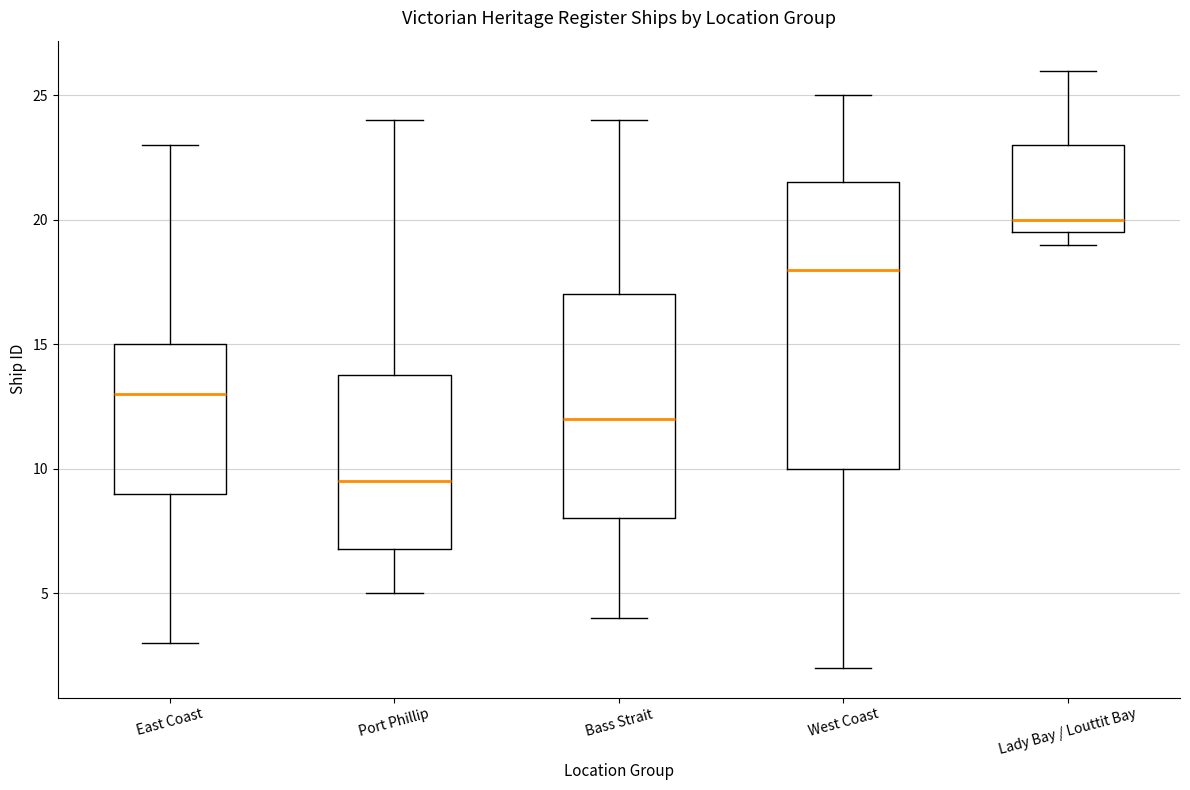

Which box is the tallest, from its lower edge to its upper edge?

West Coast